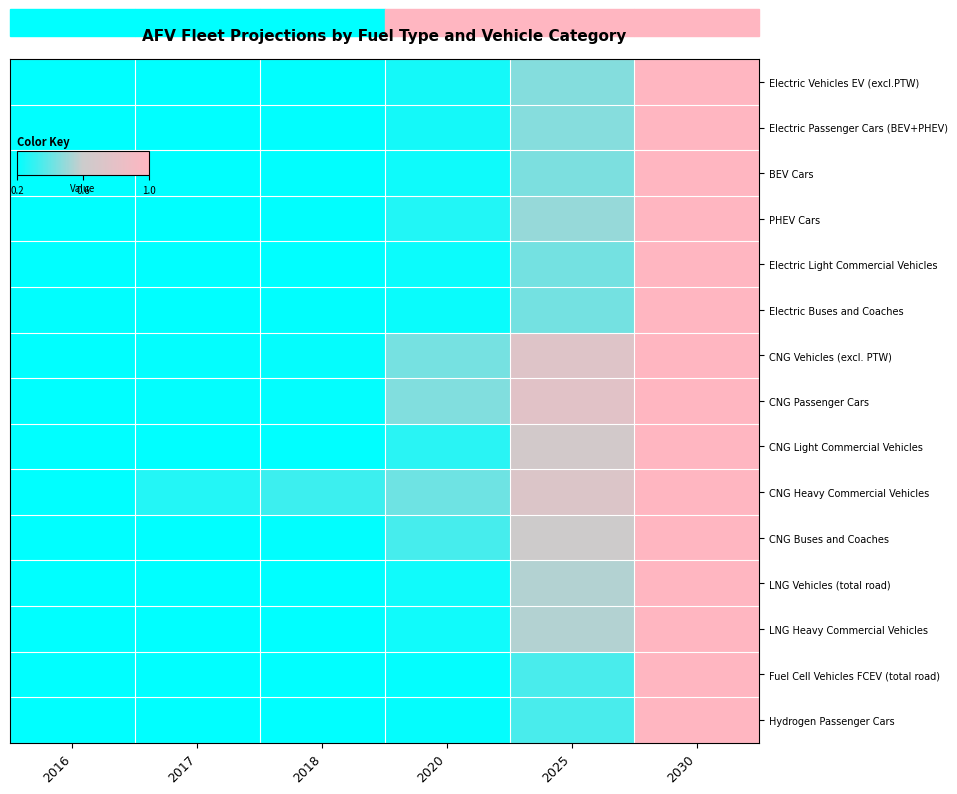

List the series in order of their peak value, lowest first.

Electric Buses and Coaches, CNG Light Commercial Vehicles, CNG Heavy Commercial Vehicles, CNG Buses and Coaches, LNG Vehicles (total road), LNG Heavy Commercial Vehicles, Hydrogen Passenger Cars, Fuel Cell Vehicles FCEV (total road), CNG Passenger Cars, CNG Vehicles (excl. PTW), Electric Light Commercial Vehicles, PHEV Cars, BEV Cars, Electric Passenger Cars (BEV+PHEV), Electric Vehicles EV (excl.PTW)